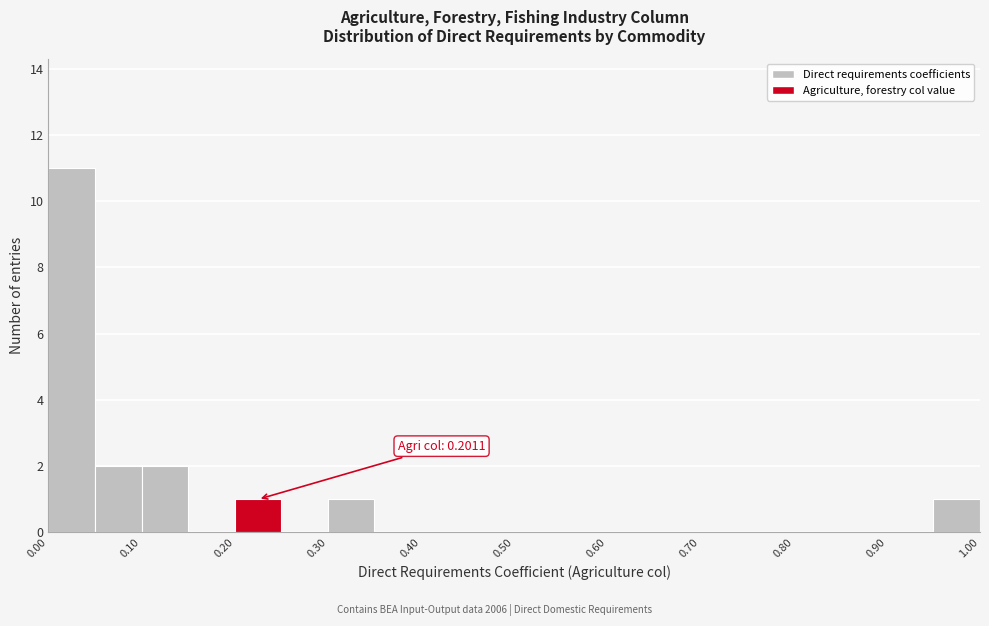

Which range on the x-axis has the tallest bar?

0.00 to 0.05